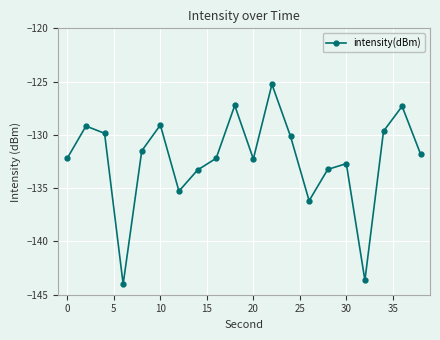

What is the difference between the maximum and minimum values?

18.7